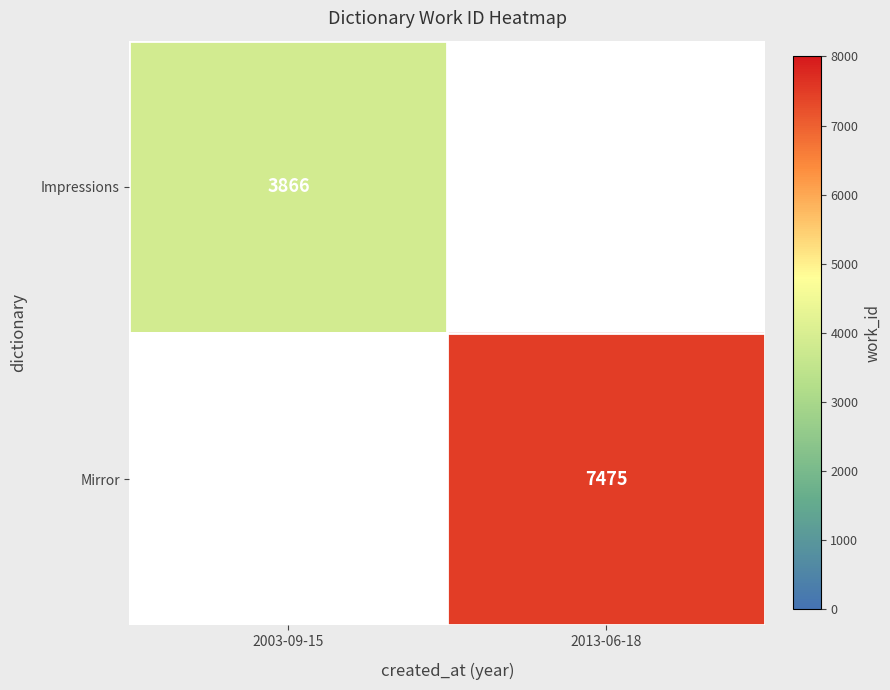

How many categories are shown in the chart?

2